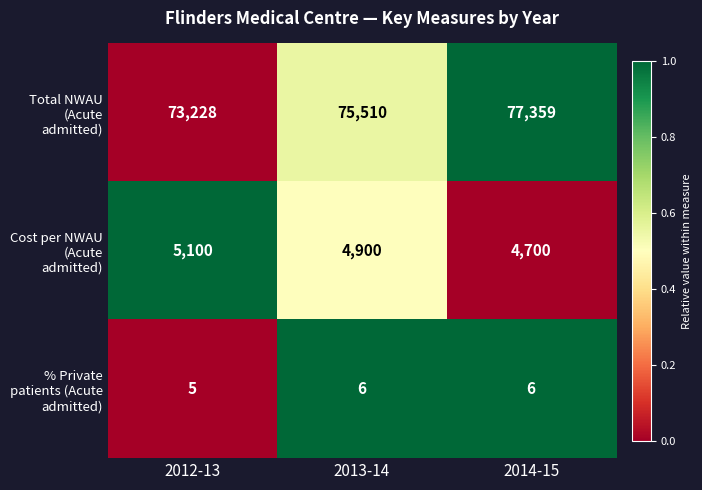

How many data points does each series have?

3